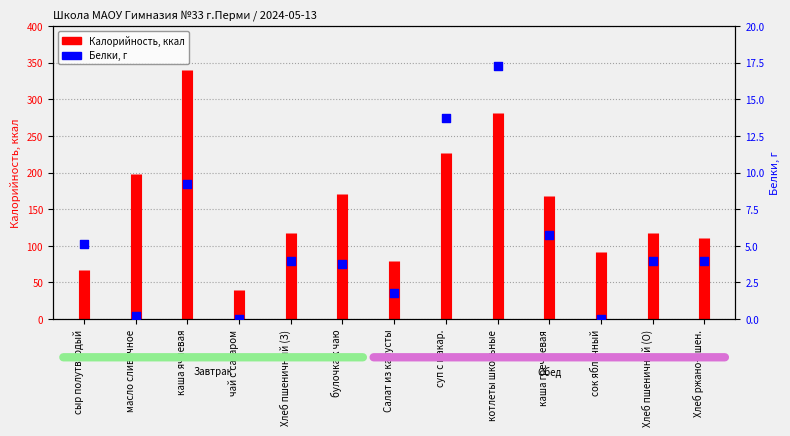

Which has a higher value, чай с сахаром or сок яблочный?

чай с сахаром